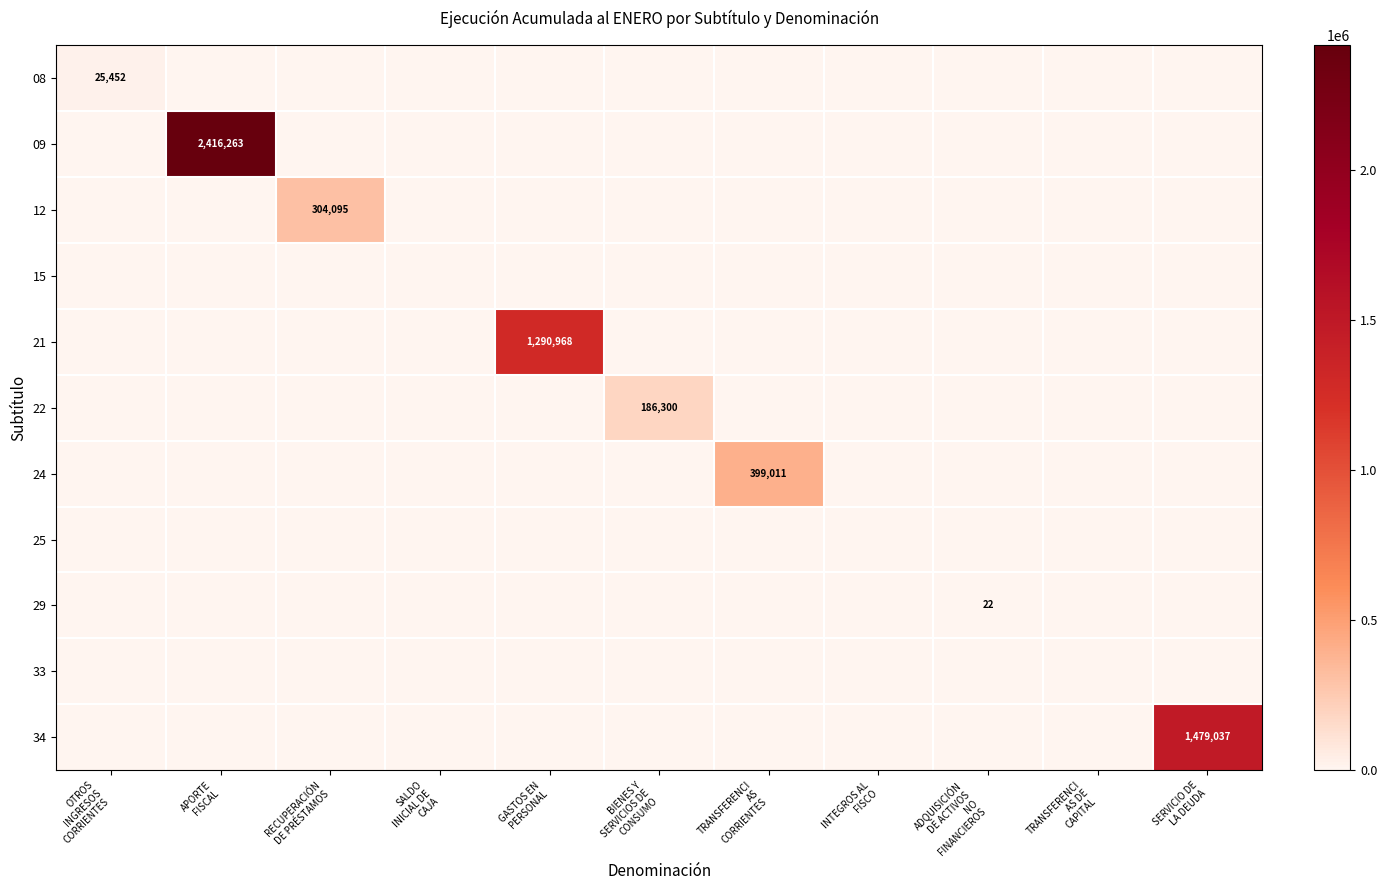

What is the difference between the highest and lowest values at BIENES Y
SERVICIOS DE
CONSUMO?

186300